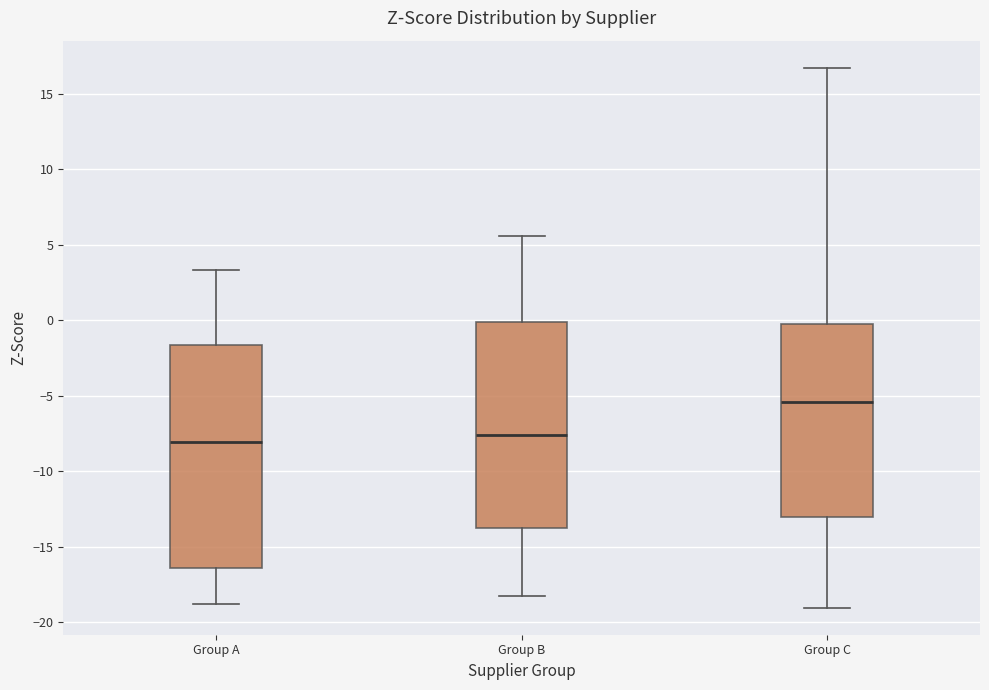

Reading left to right, read every box against the y-axis: the position of its median line, the range the box covers, and the ends of its whiskers. The values are not printed on the chart, so give them approximately, as read against the axis.

Group A: median -8.0, box -16.5 to -1.5, whiskers -19.0 to 3.5
Group B: median -7.5, box -13.5 to 0.0, whiskers -18.5 to 5.5
Group C: median -5.5, box -13.0 to 0.0, whiskers -19.0 to 16.5